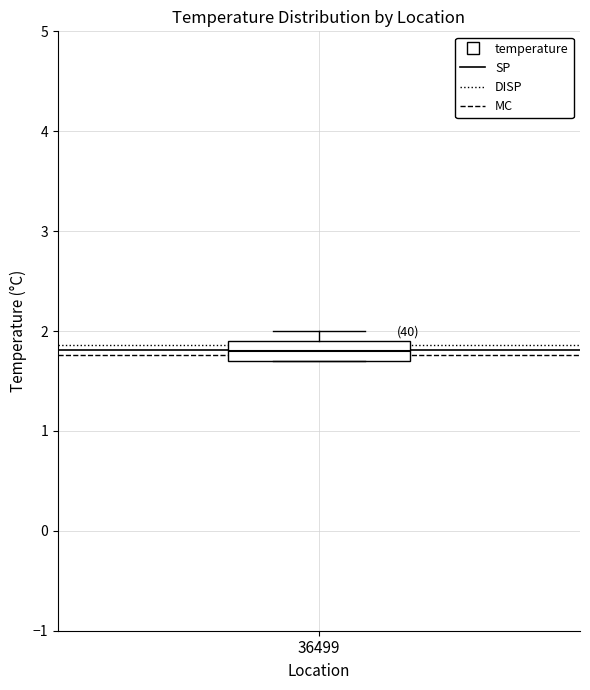

Transcribe this box plot: give where the median line is, the range the box spans, and where the two whiskers end, as read against the y-axis. The values are not printed on the chart, so give them approximately, as read against the axis.

median 1.8, box 1.7 to 1.9, whiskers 1.7 to 2.0